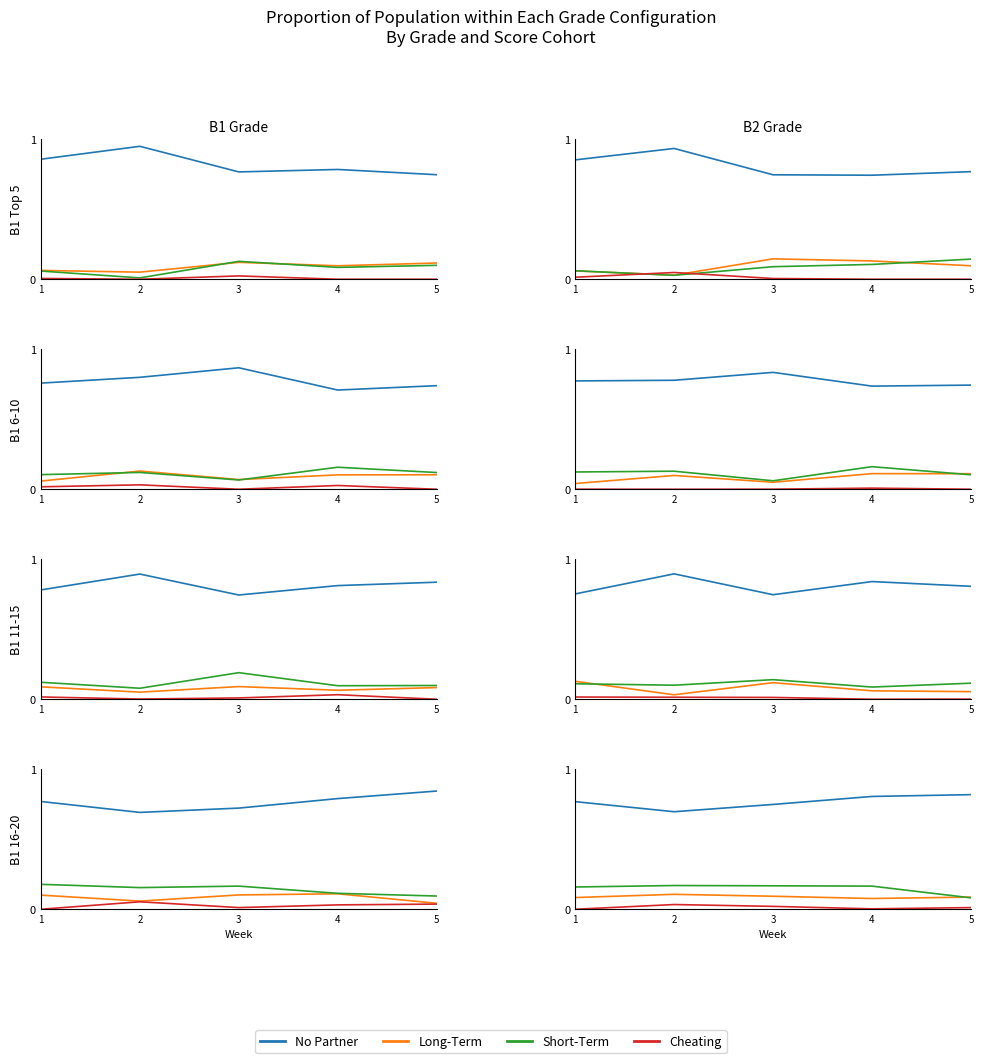

The value of Cheating at 3 is 0.0. True or false?

False